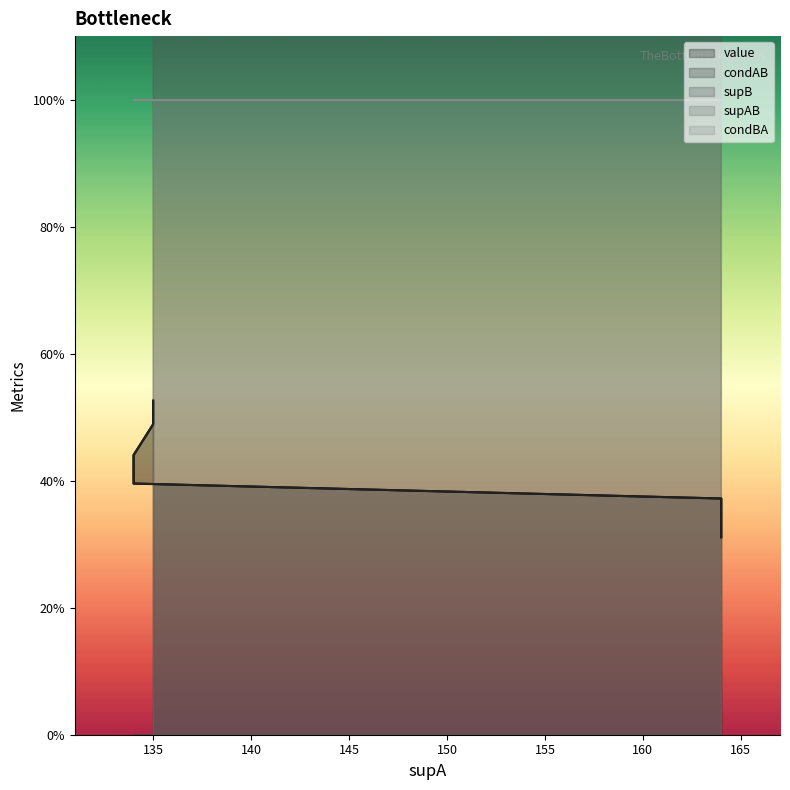

True or false: supAB and value cross at least once.

False